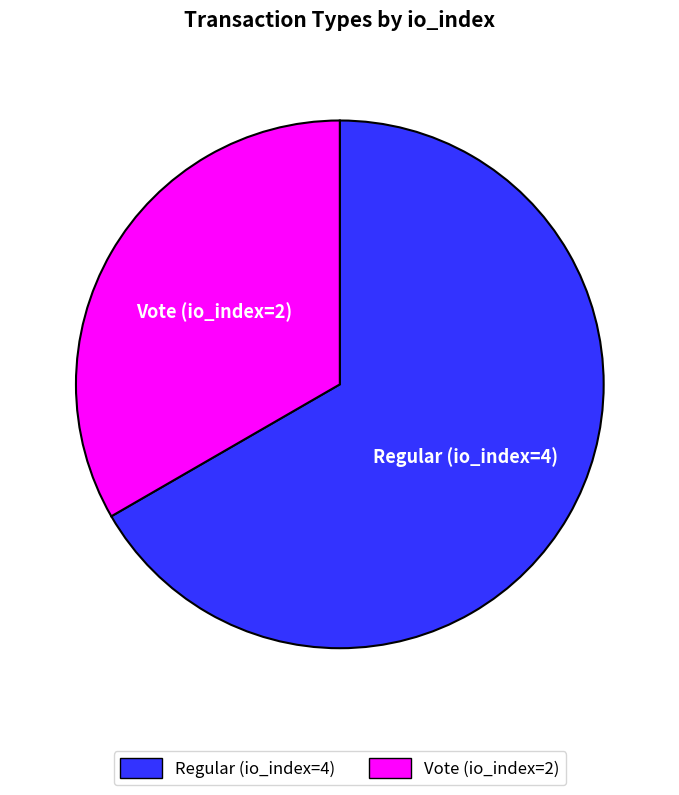

Is it true that Vote (io_index=2) is 27% of the pie?

False